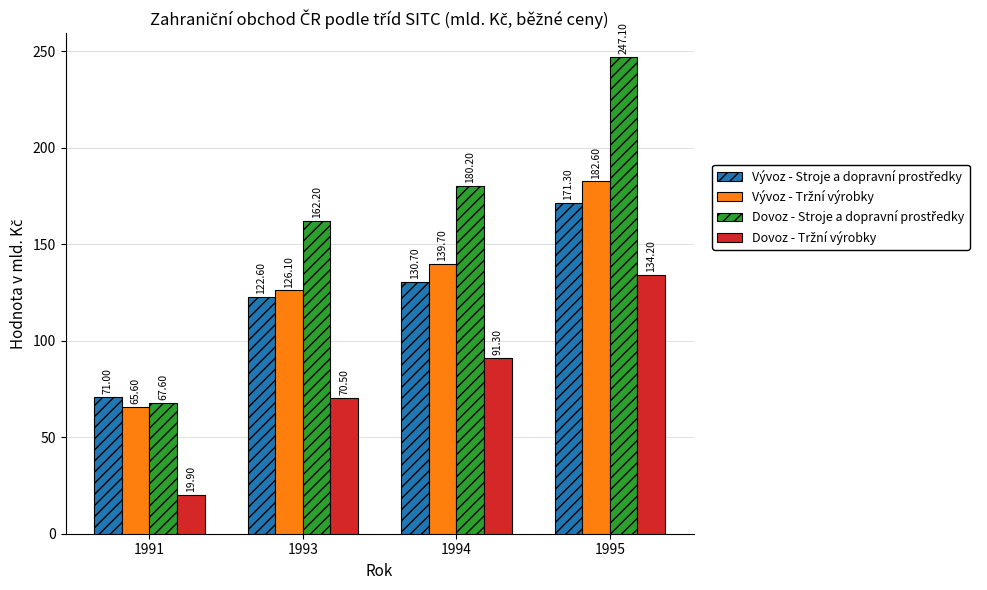

At how many categories does at least one series exceed 115?

3